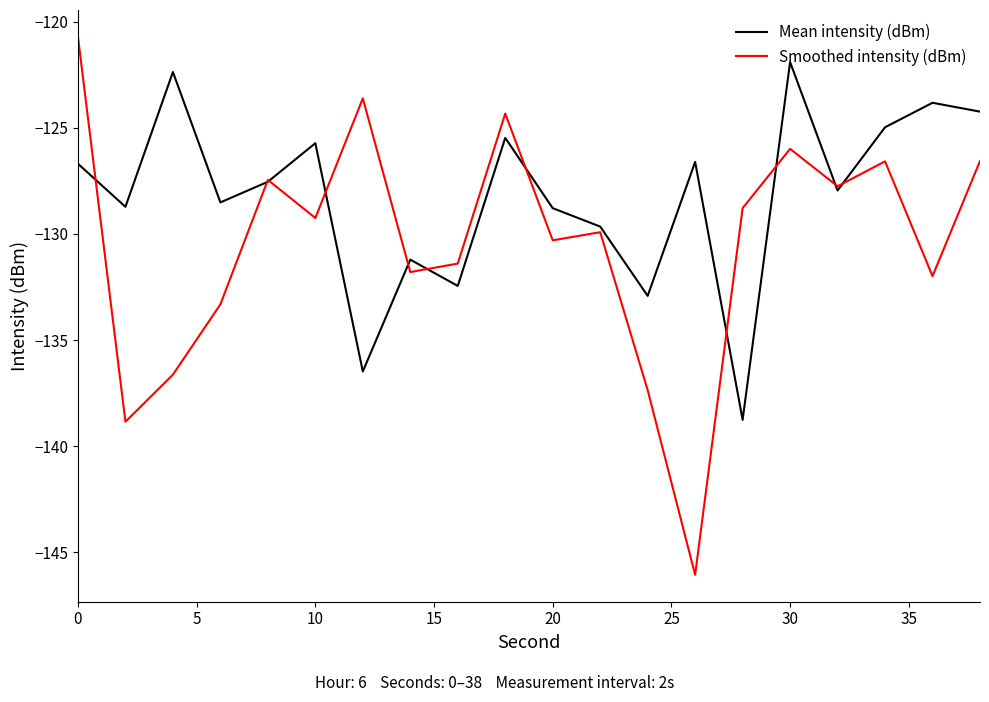

Which series has the largest total across all categories?

Mean intensity (dBm)